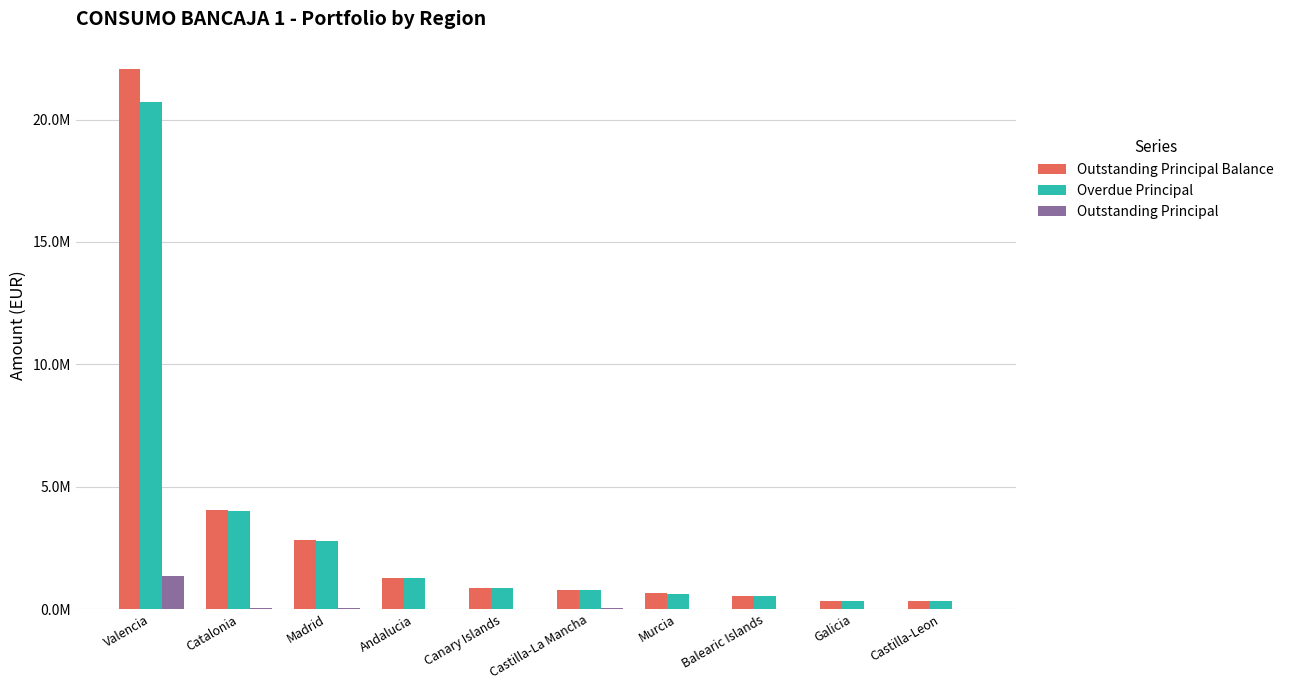

Which series has the widest spread of values?

Outstanding Principal Balance